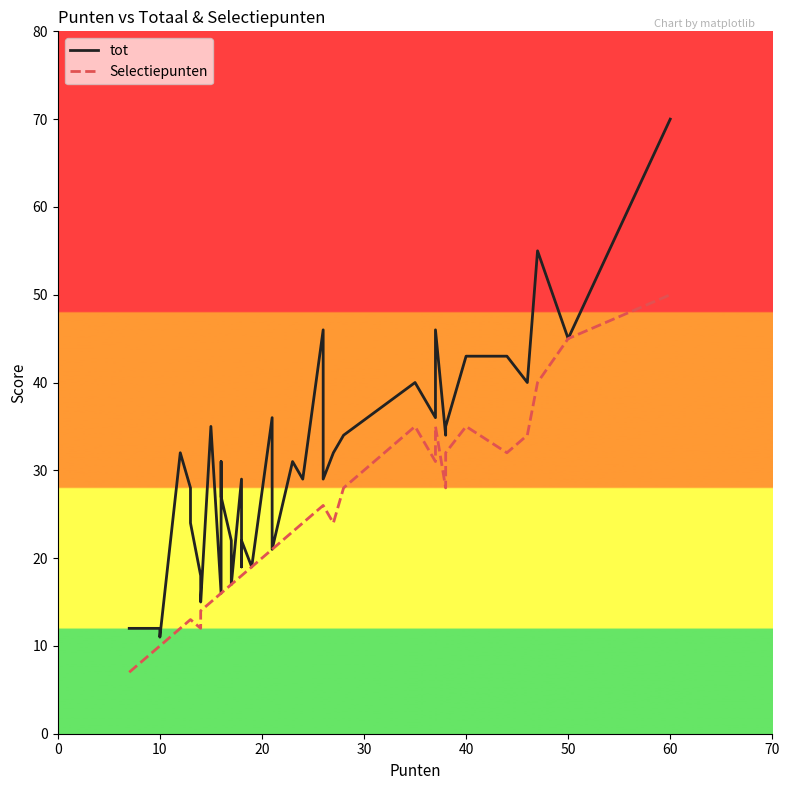

How many lines are shown in the chart?

2